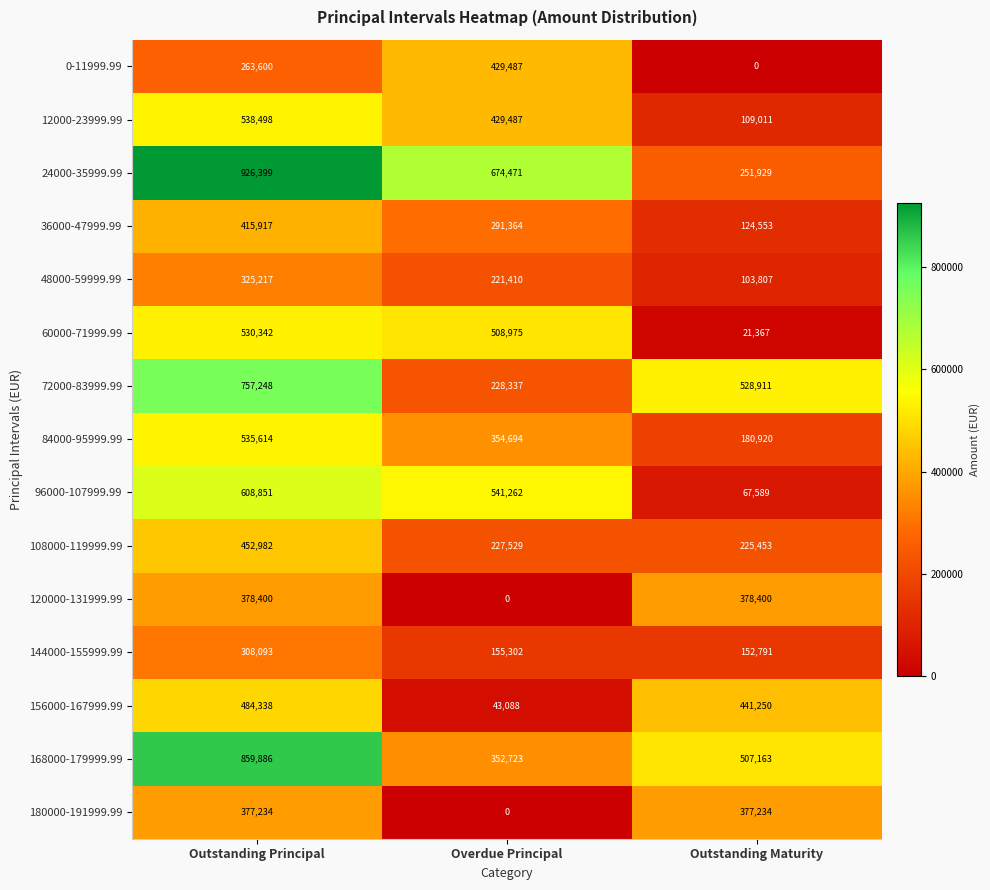

At how many categories does at least one series exceed 535233?

2